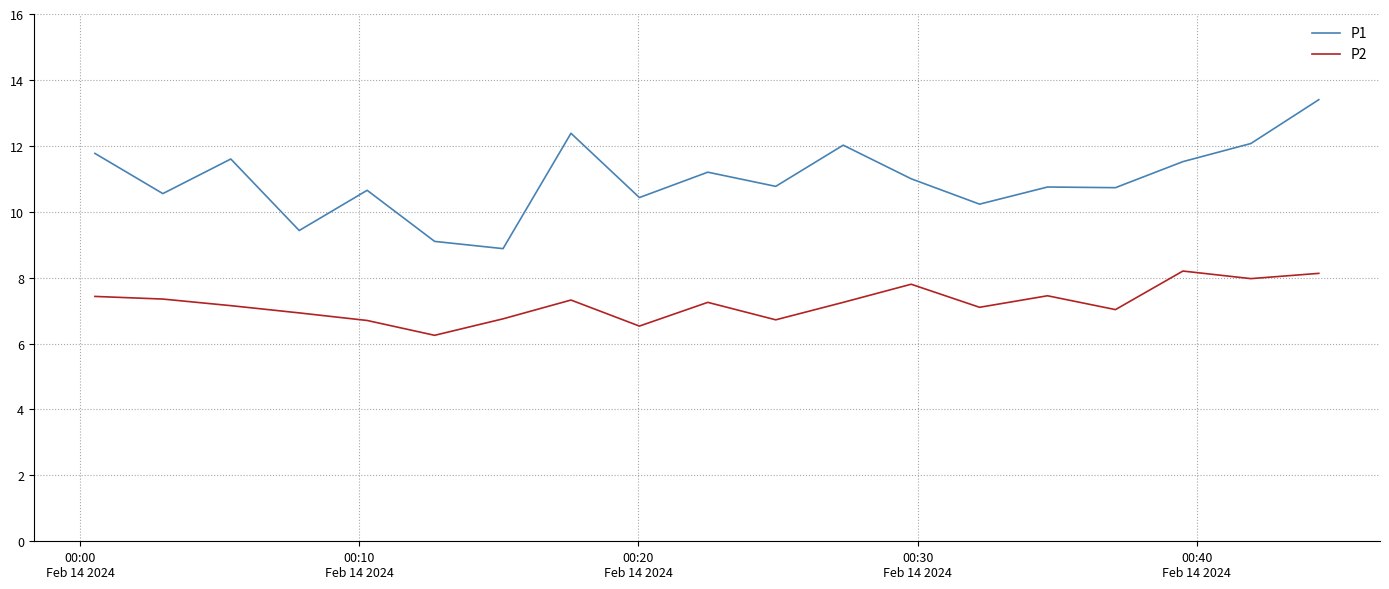

Rank the series by their maximum value, from lowest to highest.

P2, P1